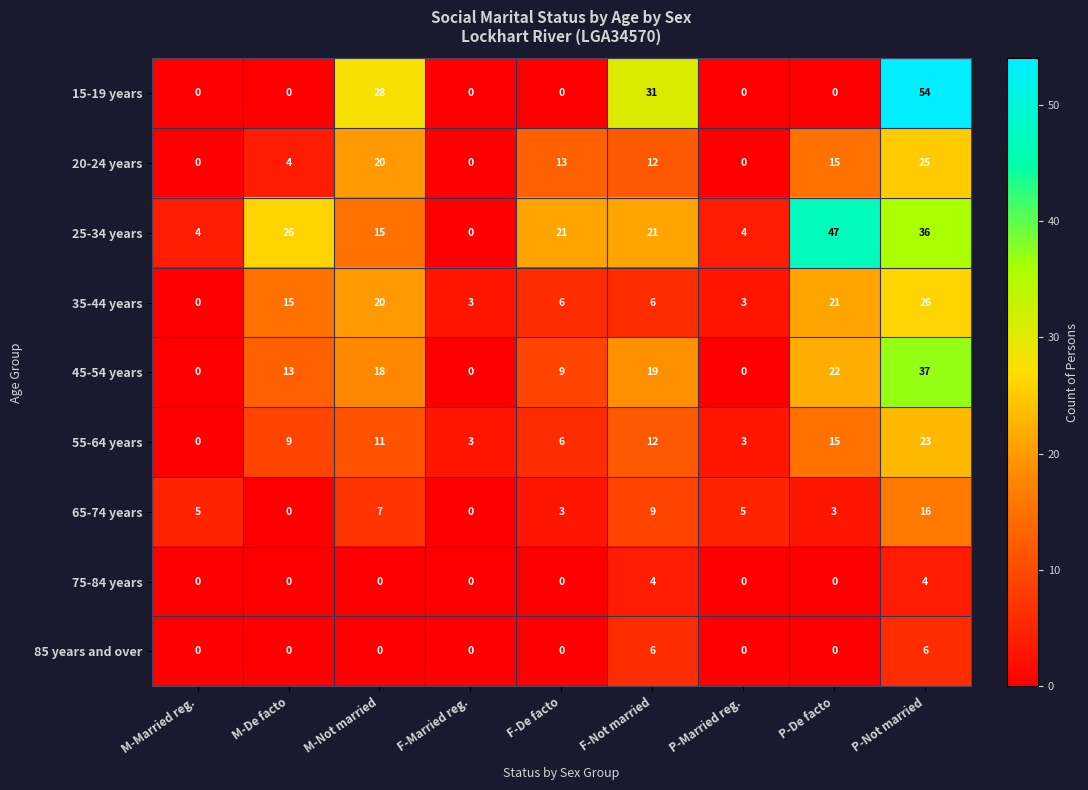

Between M-De facto and P-Married reg., which series saw the biggest shift?

25-34 years